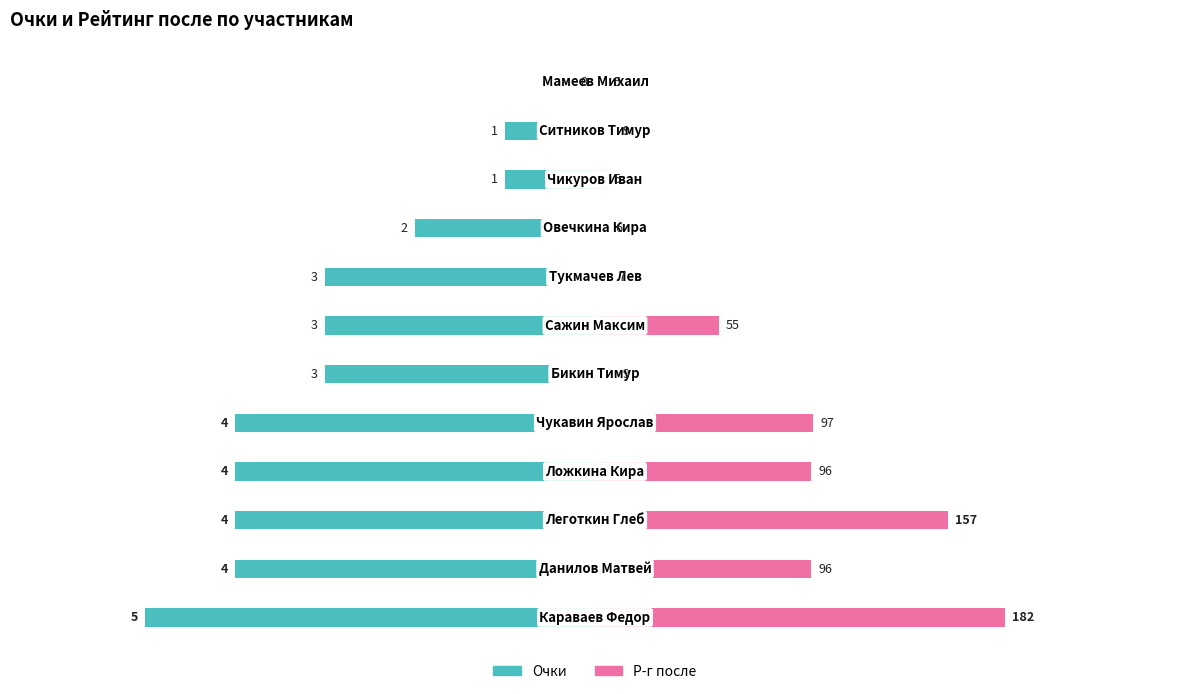

What is the value of the Р-г после bar at the 5th from the left?

2.4